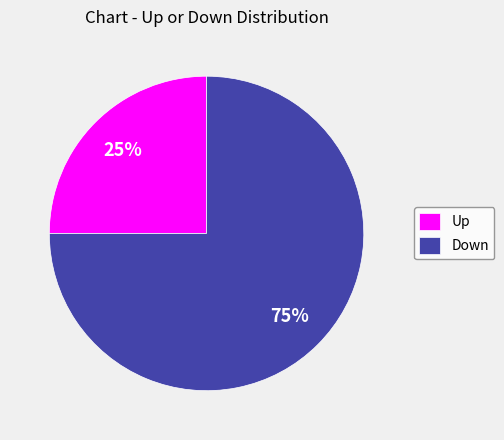

Is the sum of Up and Down greater than half?

Yes